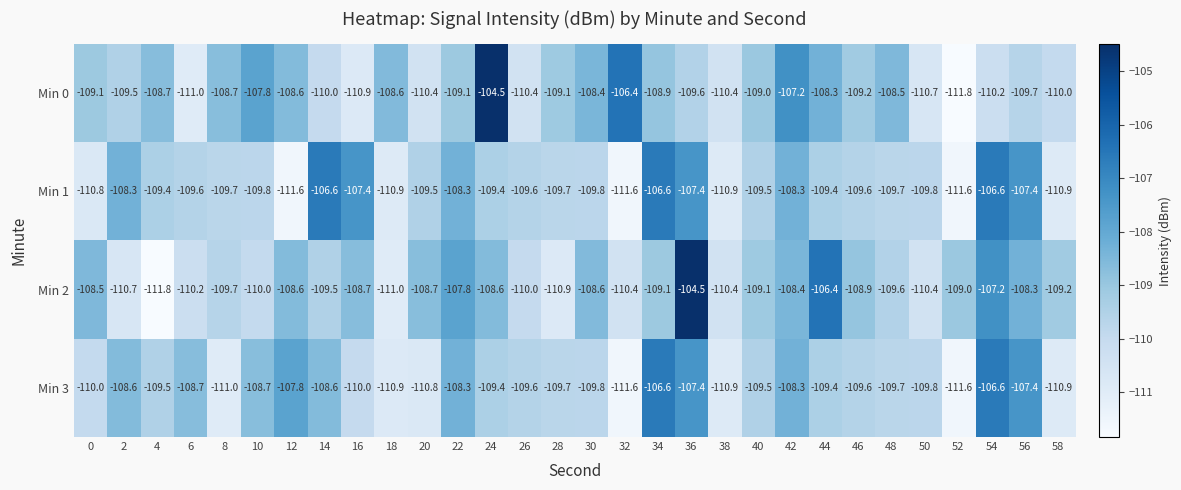

What is the spread (max minus min) of values at 20?

2.1